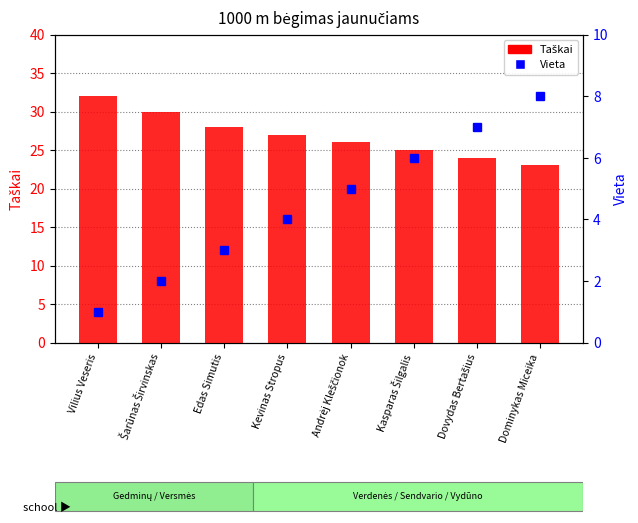

Which series has the widest spread of values?

Taškai